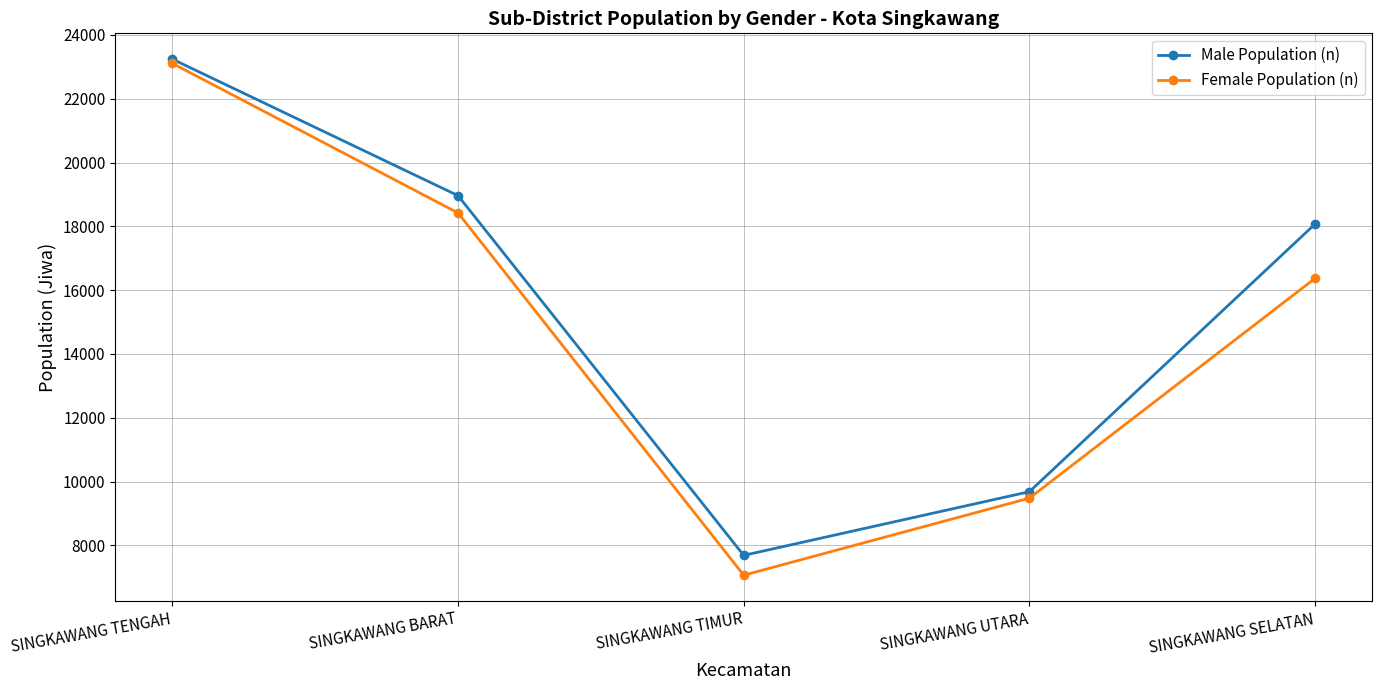

What is the difference between the Female Population (n) values at SINGKAWANG TENGAH and SINGKAWANG BARAT?

4689